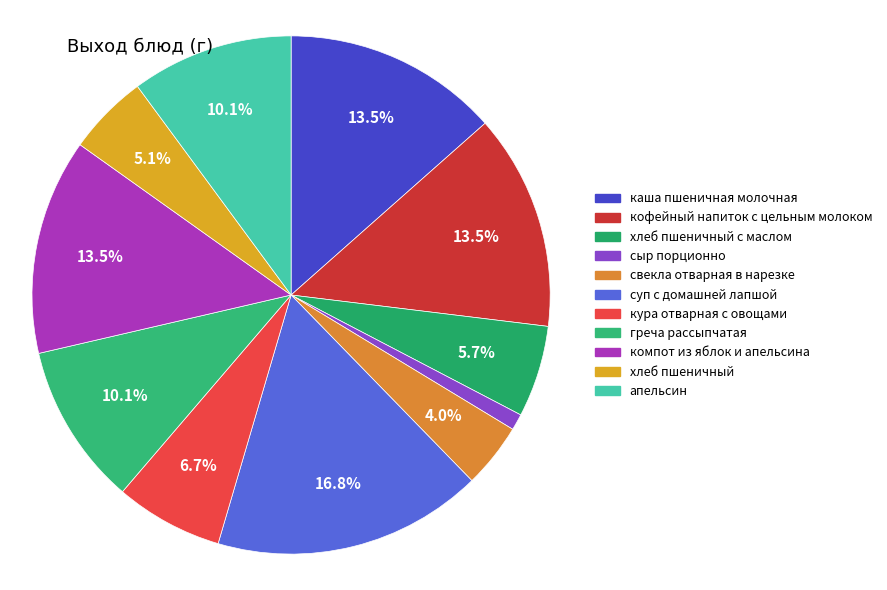

Between апельсин and хлеб пшеничный с маслом, which is larger?

апельсин